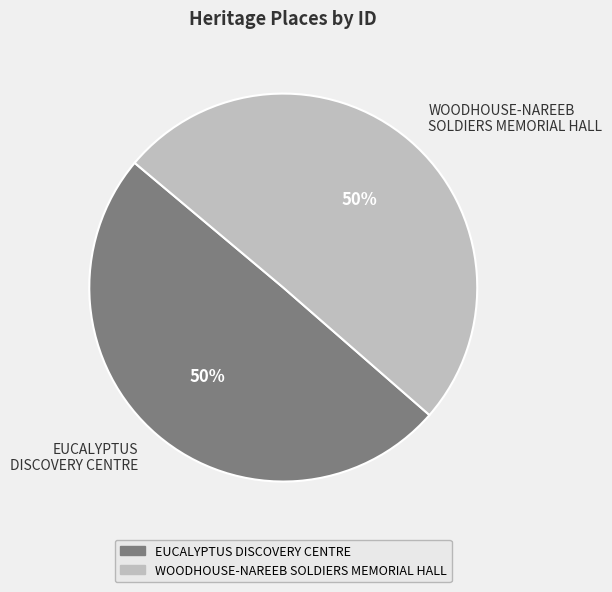

How many slices are in this pie chart?

2